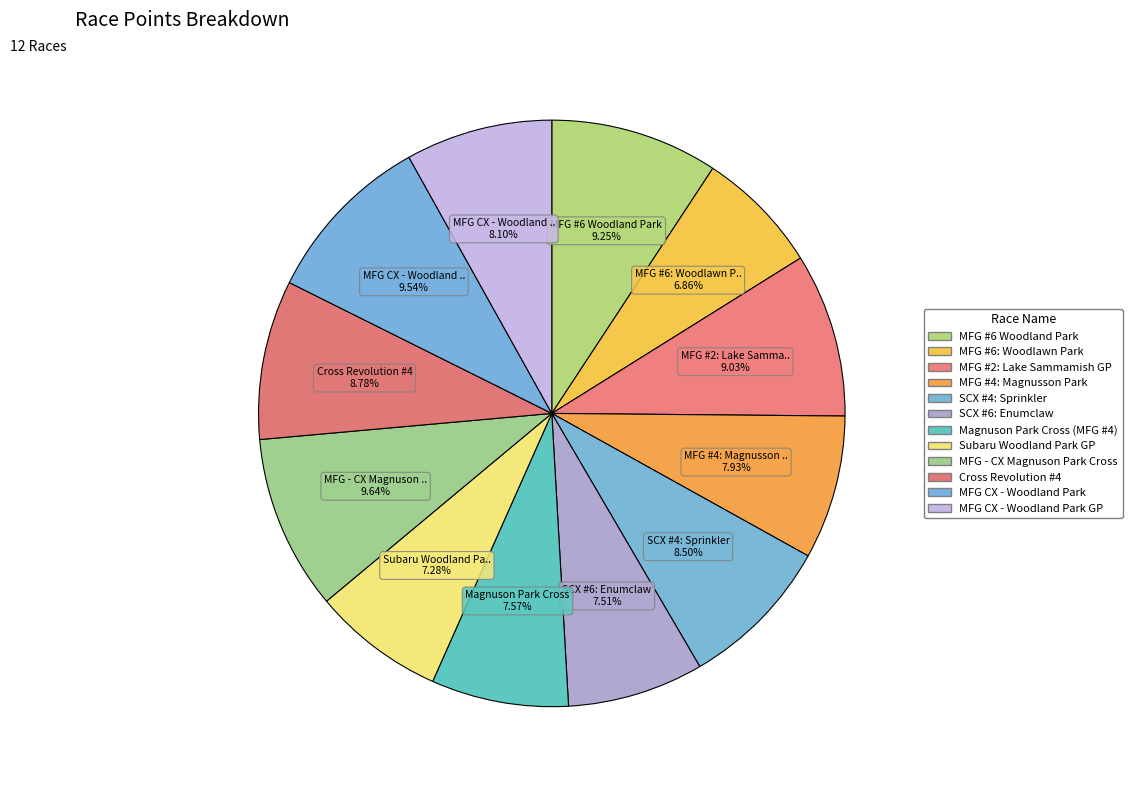

What is the largest slice in the pie chart?

MFG - CX Magnuson Park Cross